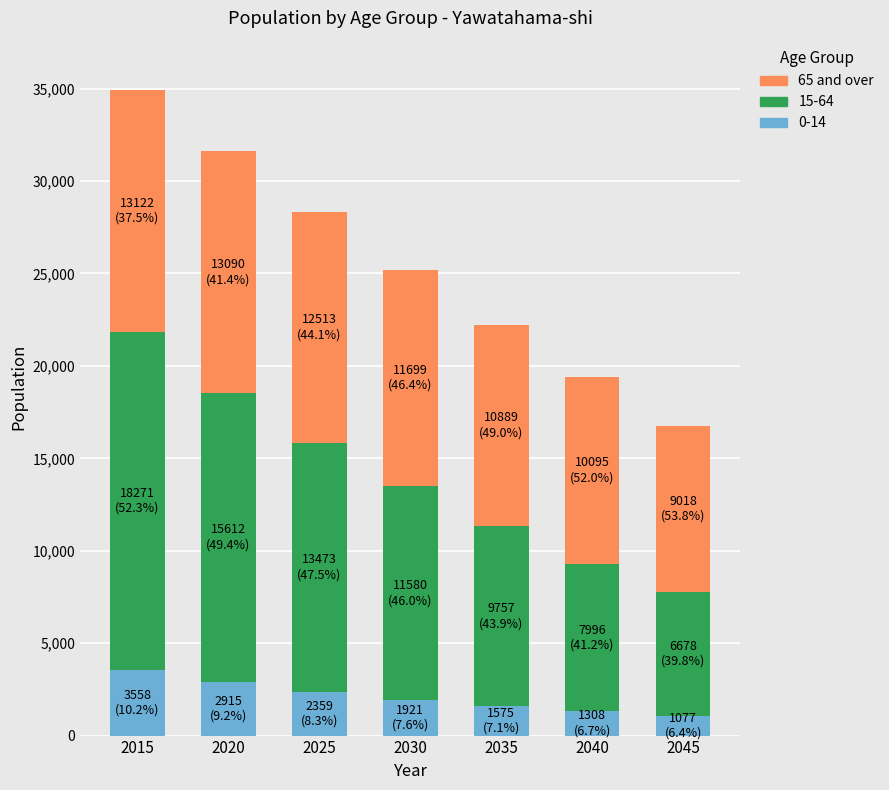

What is the difference between the second highest and minimum values in the 0-14 series?

1838